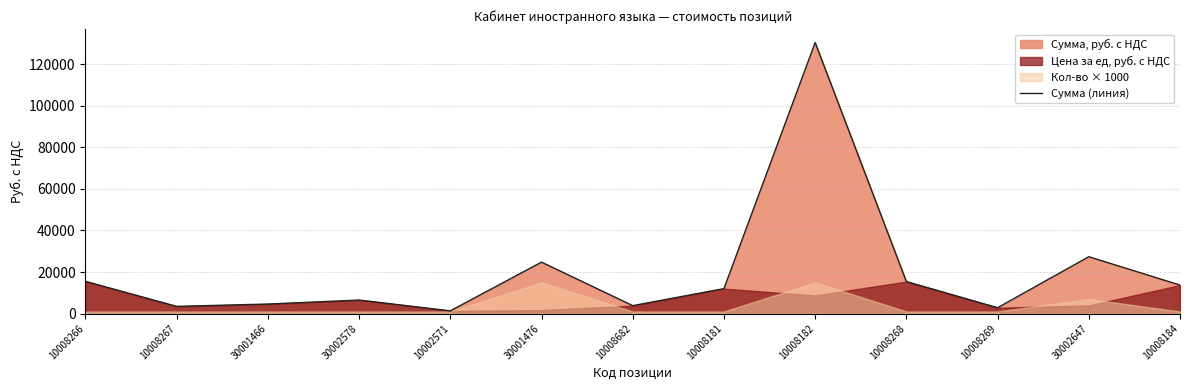

What is the label of the 6th point from the right?

10008181